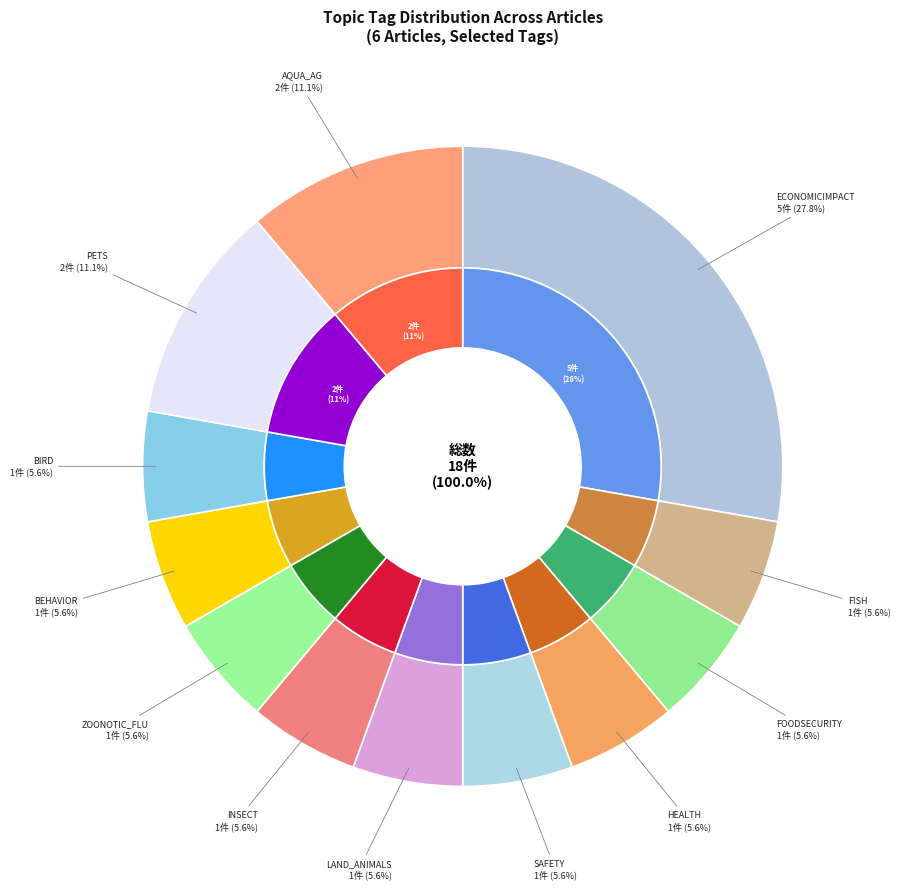

True or false: ZOONOTIC_FLU accounts for 18% of the total.

False